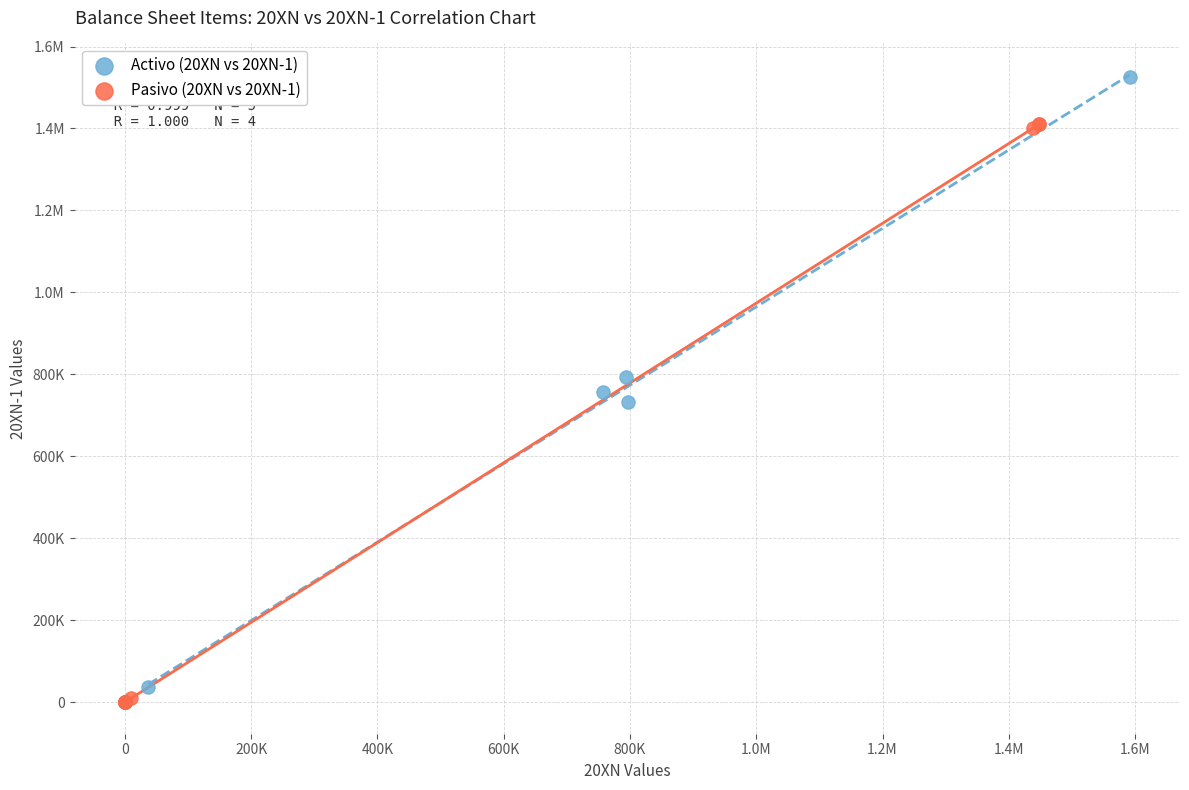

What are all the series names shown in the legend?

Activo (20XN vs 20XN-1), Pasivo (20XN vs 20XN-1)